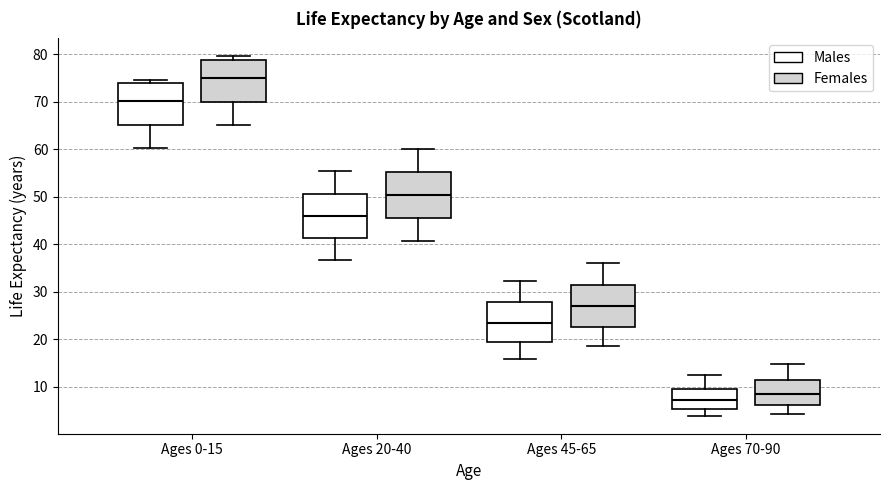

Which box's median line is the highest?

Ages 0-15 (Females)